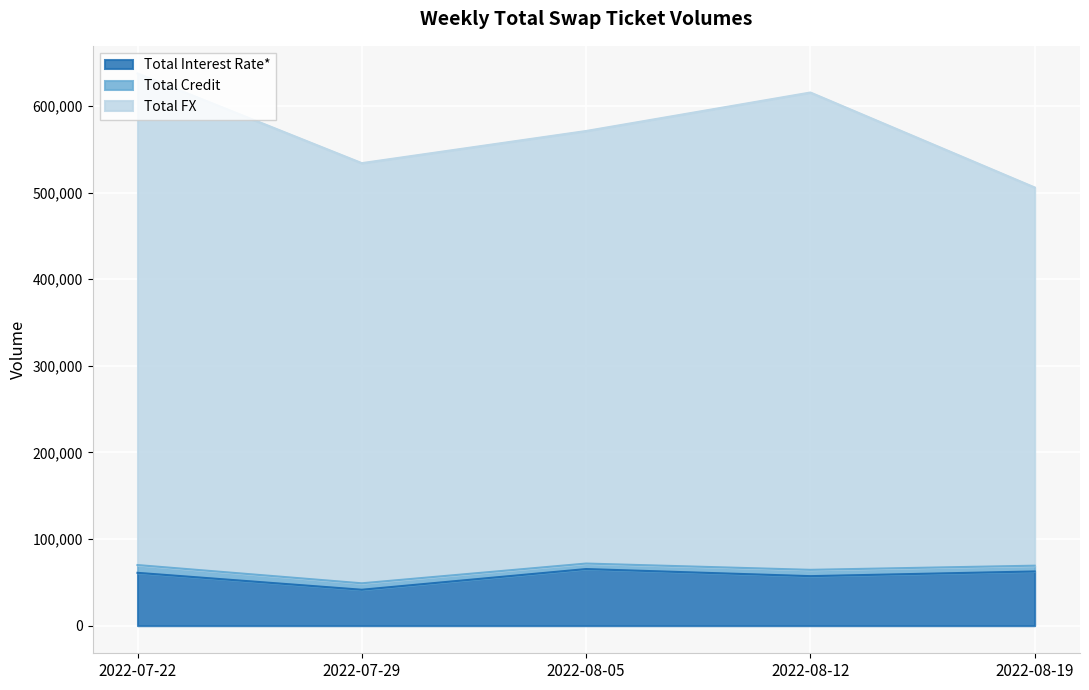

How many interior local valleys does the Total FX series have?

1